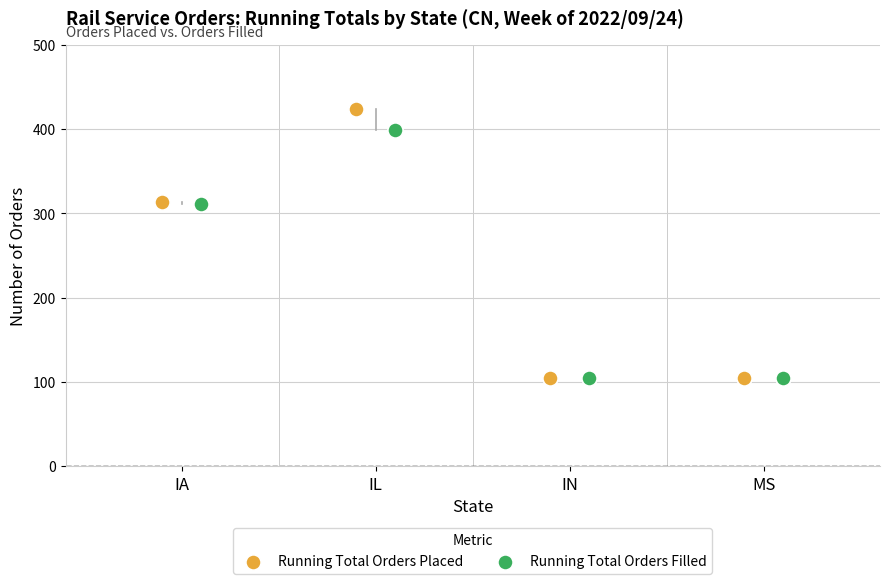

Which series has the widest spread of Y values?

Running Total Orders Placed